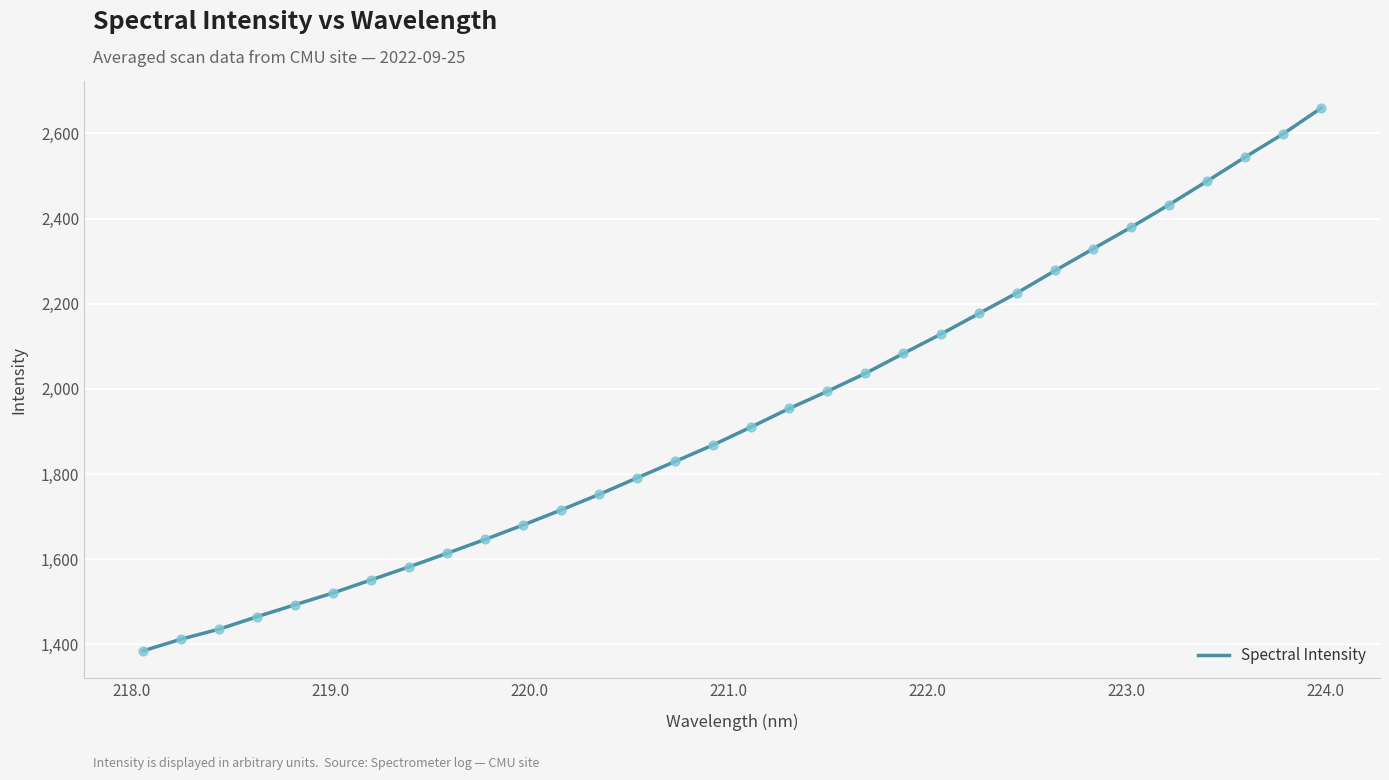

What is the smallest value displayed?

1384.6